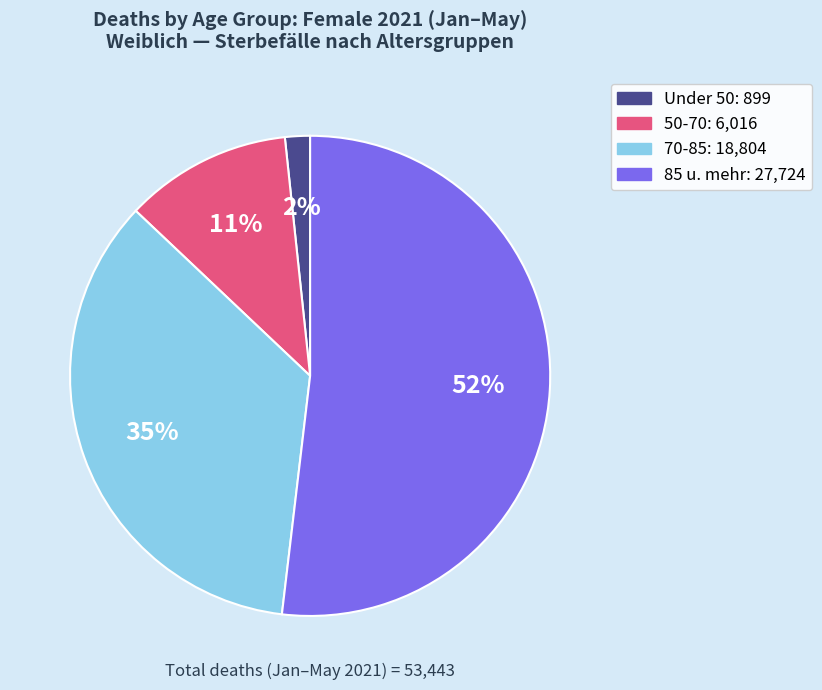

Is there any slice that represents more than half of the pie?

Yes